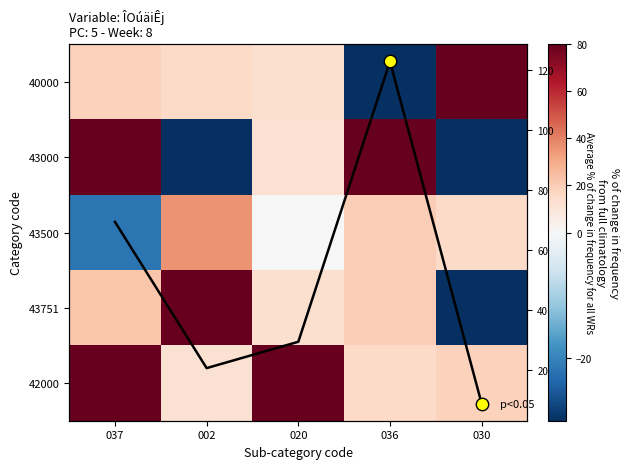

True or false: 43000 has a value of 18.0 at 020.

False